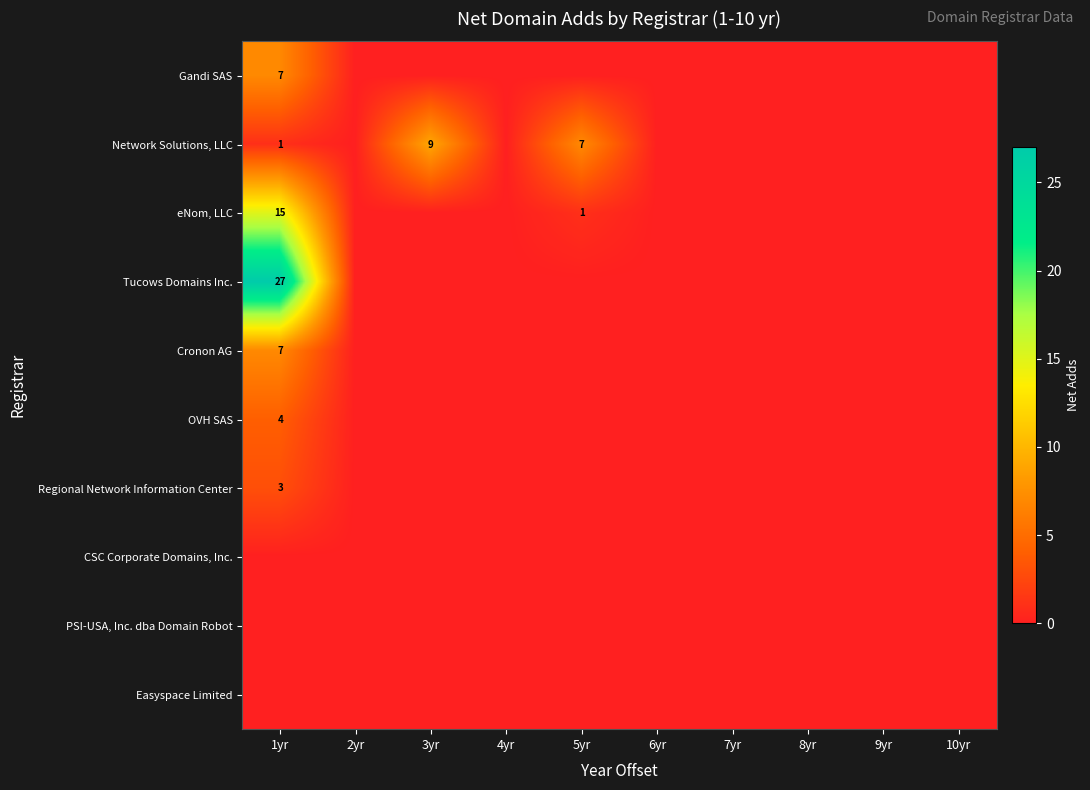

At which label is Cronon AG closest to 3?

2yr